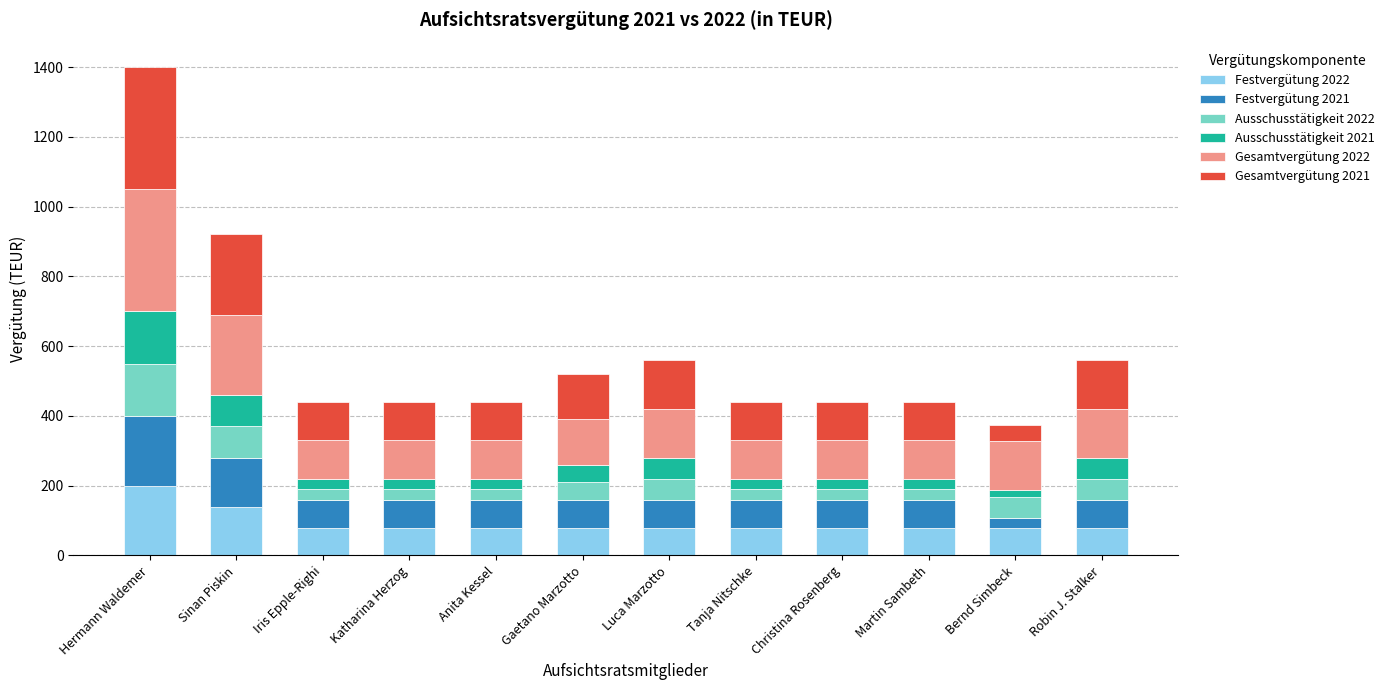

What is the minimum value for Festvergütung 2022?

80